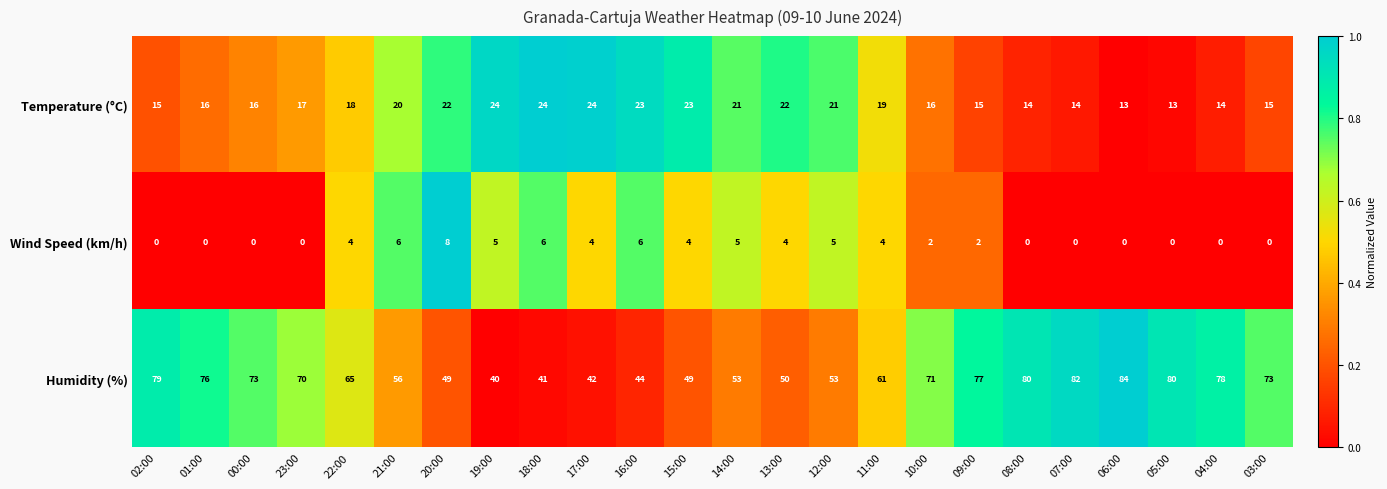

The Wind Speed (km/h) series shows 4 at 11:00. True or false?

True